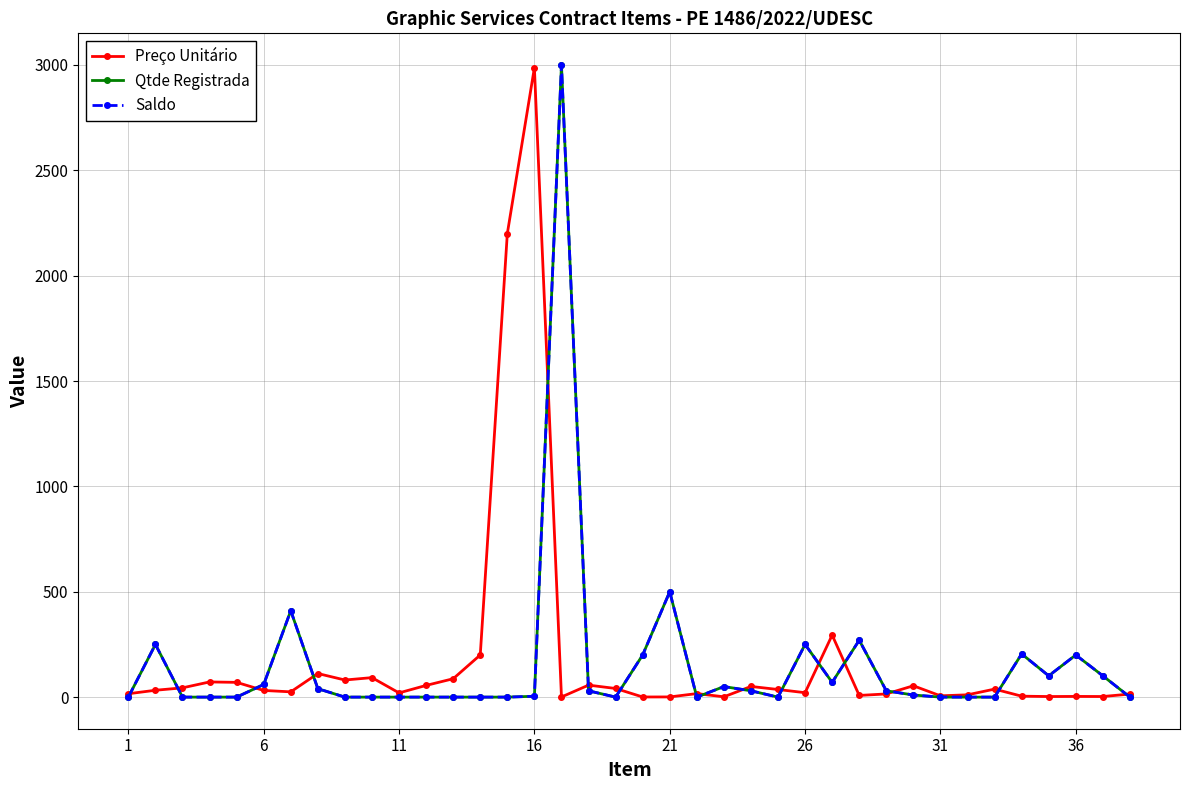

Is this an area chart (filled region under the line)?

No